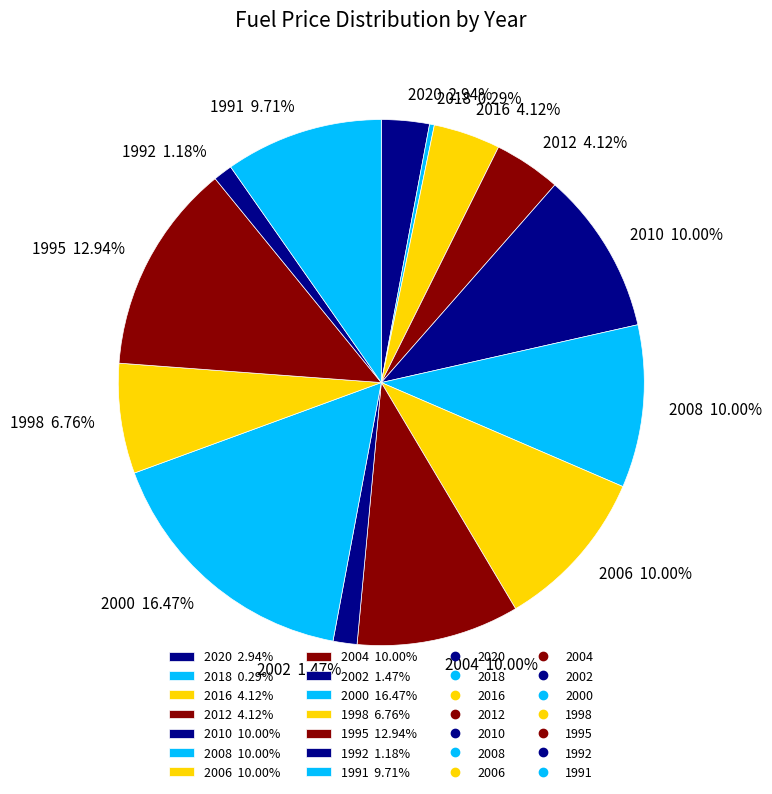

What is the total percentage of 1998 and 2010?

16.8%